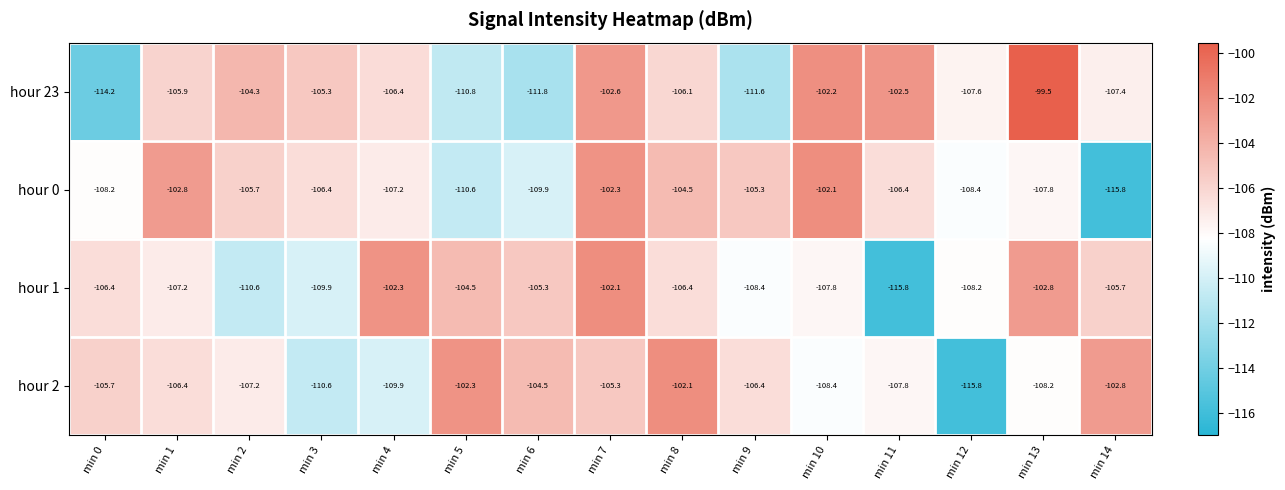

Where is hour 0 nearest to the value -108?

min 0